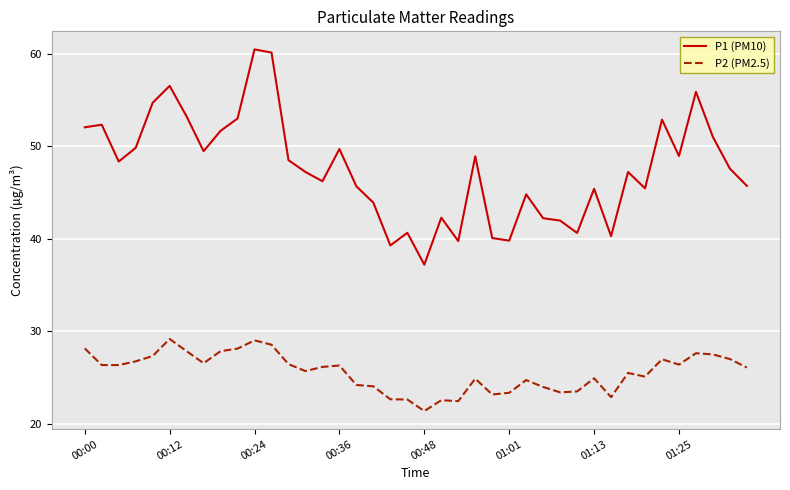

Count the number of categories in the chart.

40